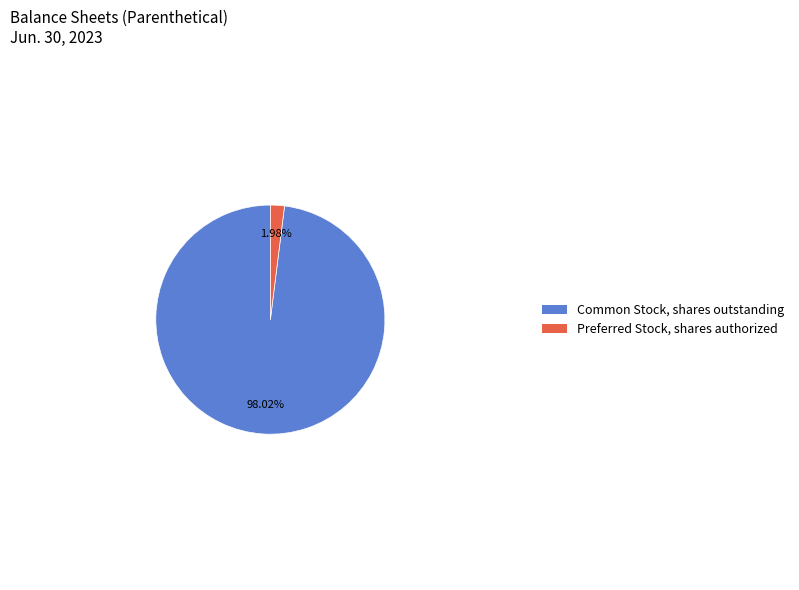

Is there a majority slice in this chart?

Yes